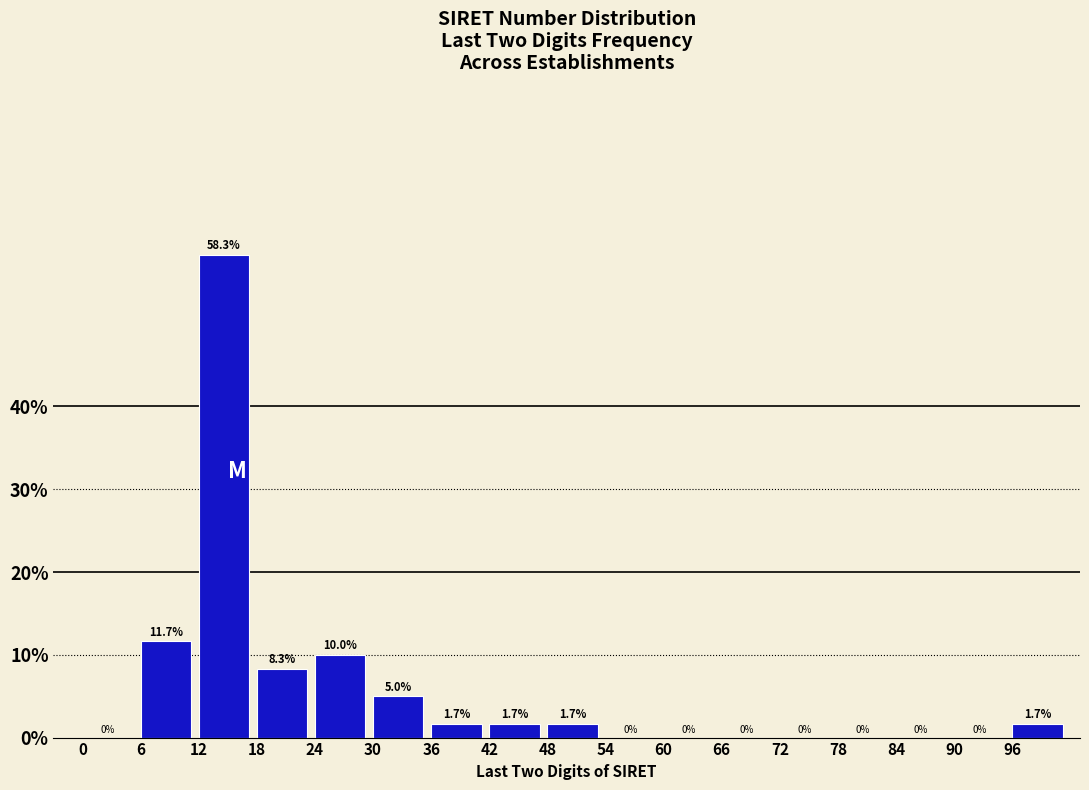

Reading left to right, transcribe this chart: for each bar, give the range it covers on the x-axis and its height.

0 to 6: 0.0
6 to 12: 11.7
12 to 18: 58.3
18 to 24: 8.3
24 to 30: 10.0
30 to 36: 5.0
36 to 42: 1.7
42 to 48: 1.7
48 to 54: 1.7
54 to 60: 0.0
60 to 66: 0.0
66 to 72: 0.0
72 to 78: 0.0
78 to 84: 0.0
84 to 90: 0.0
90 to 96: 0.0
96 to 102: 1.7